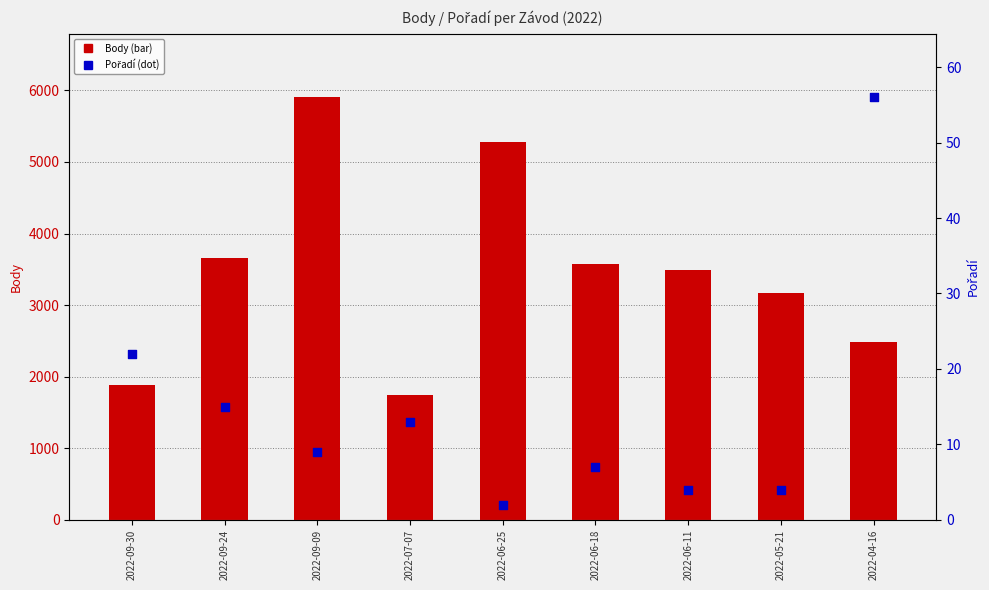

Which series has the largest total across all categories?

Body